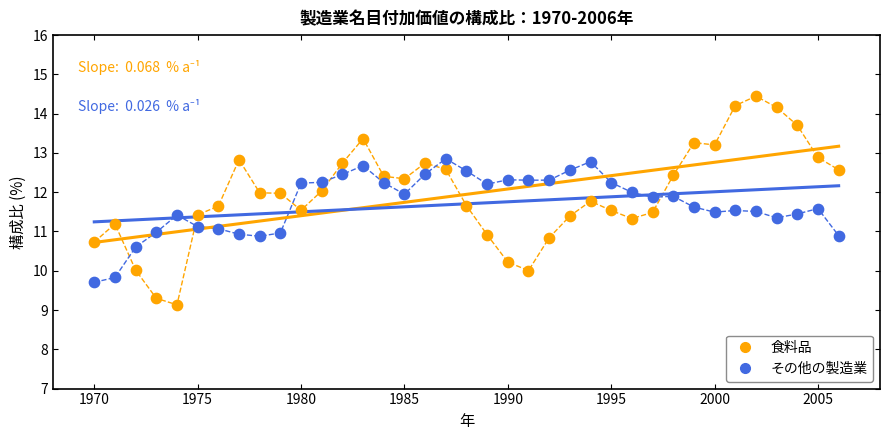

Which series reaches the minimum Y coordinate?

食料品